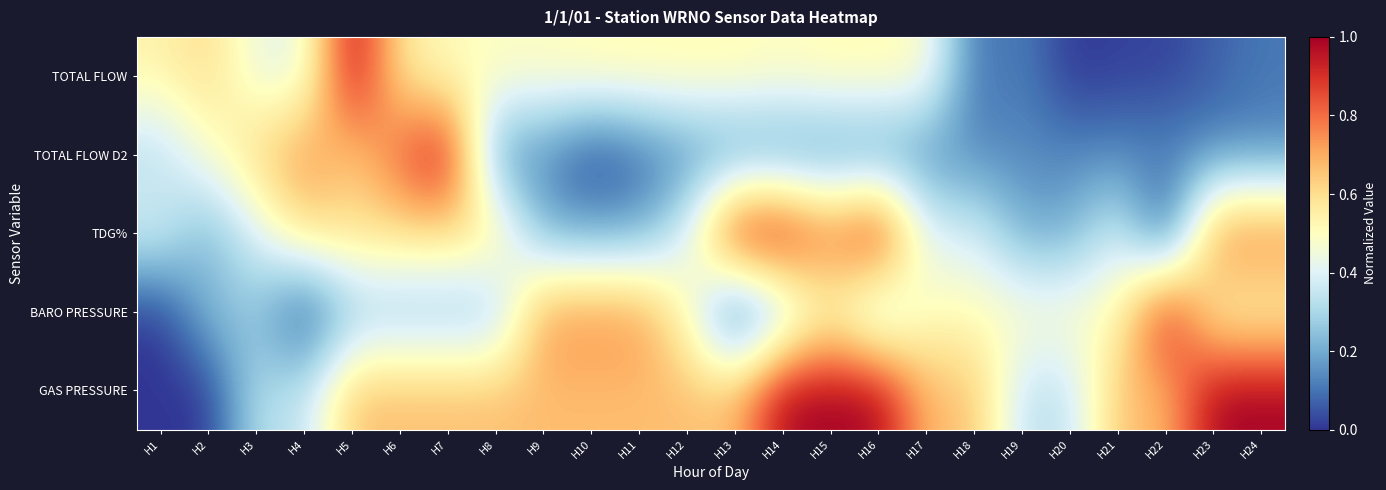

Which has a higher value, H18 or H21?

H18